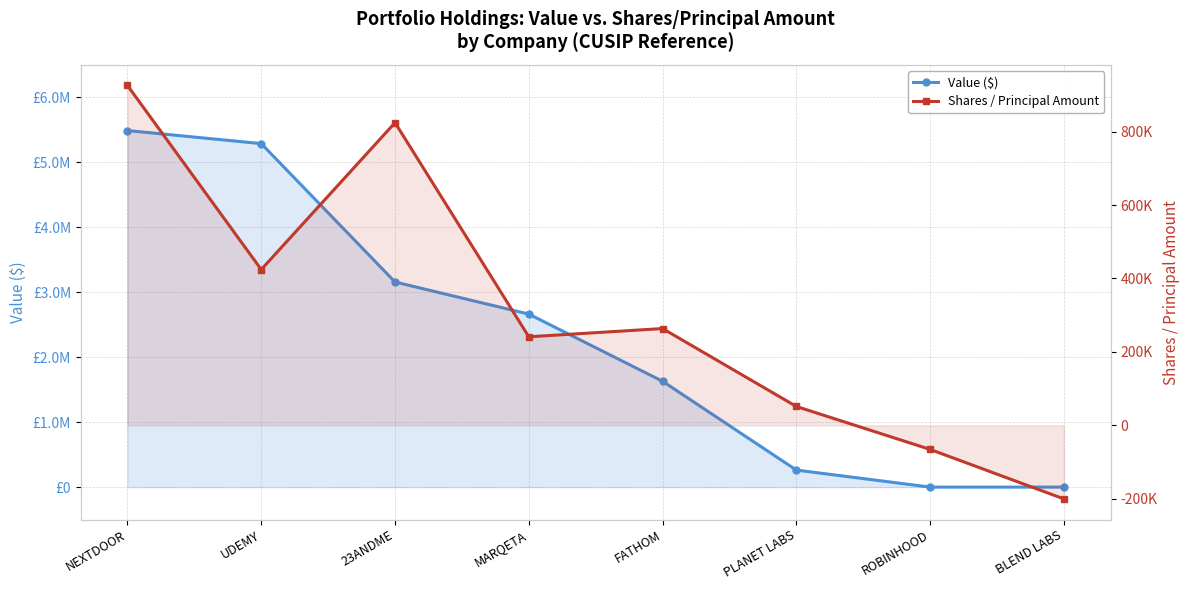

How many data points does each series have?

8